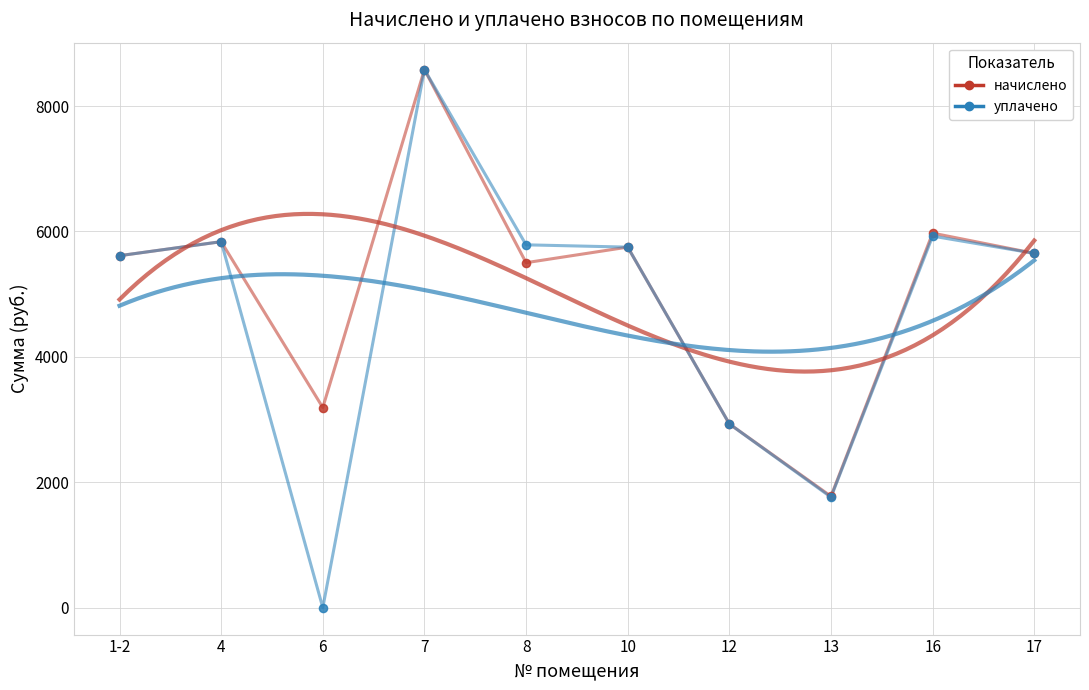

Which series has the widest spread of Y values?

уплачено